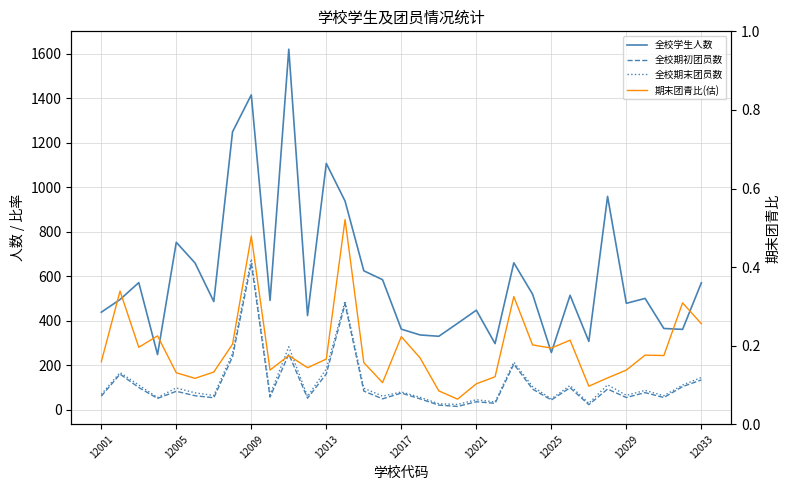

Reading left to right, what are all the values shown in this chart?

全校学生人数: 439.0	496.0	572.0	249.0	753.0	660.0	487.0	1249.0	1415.0	492.0	1620.0	424.0	1107.0	938.0	625.0	585.0	363.0	337.0	331.0	389.0	448.0	298.0	661.0	520.0	258.0	515.0	308.0	959.0	479.0	501.0	366.0	362.0	571.0
全校期初团员数: 62.0	161.0	101.0	52.0	84.0	64.0	55.0	239.0	659.0	58.0	251.0	53.0	162.0	476.0	85.0	50.0	76.0	50.0	22.0	16.0	37.0	30.0	206.0	94.0	45.0	100.0	24.0	94.0	56.0	78.0	56.0	105.0	135.0
全校期末团员数: 70.0	168.0	112.0	56.0	99.0	77.0	65.0	255.0	678.0	68.0	284.0	61.0	184.0	489.0	98.0	62.0	81.0	57.0	28.0	25.0	46.0	36.0	215.0	105.0	50.0	110.0	30.0	113.0	66.0	88.0	64.0	112.0	146.0
期末团青比(估): 0.2	0.3	0.2	0.2	0.1	0.1	0.1	0.2	0.5	0.1	0.2	0.1	0.2	0.5	0.2	0.1	0.2	0.2	0.1	0.1	0.1	0.1	0.3	0.2	0.2	0.2	0.1	0.1	0.1	0.2	0.2	0.3	0.3